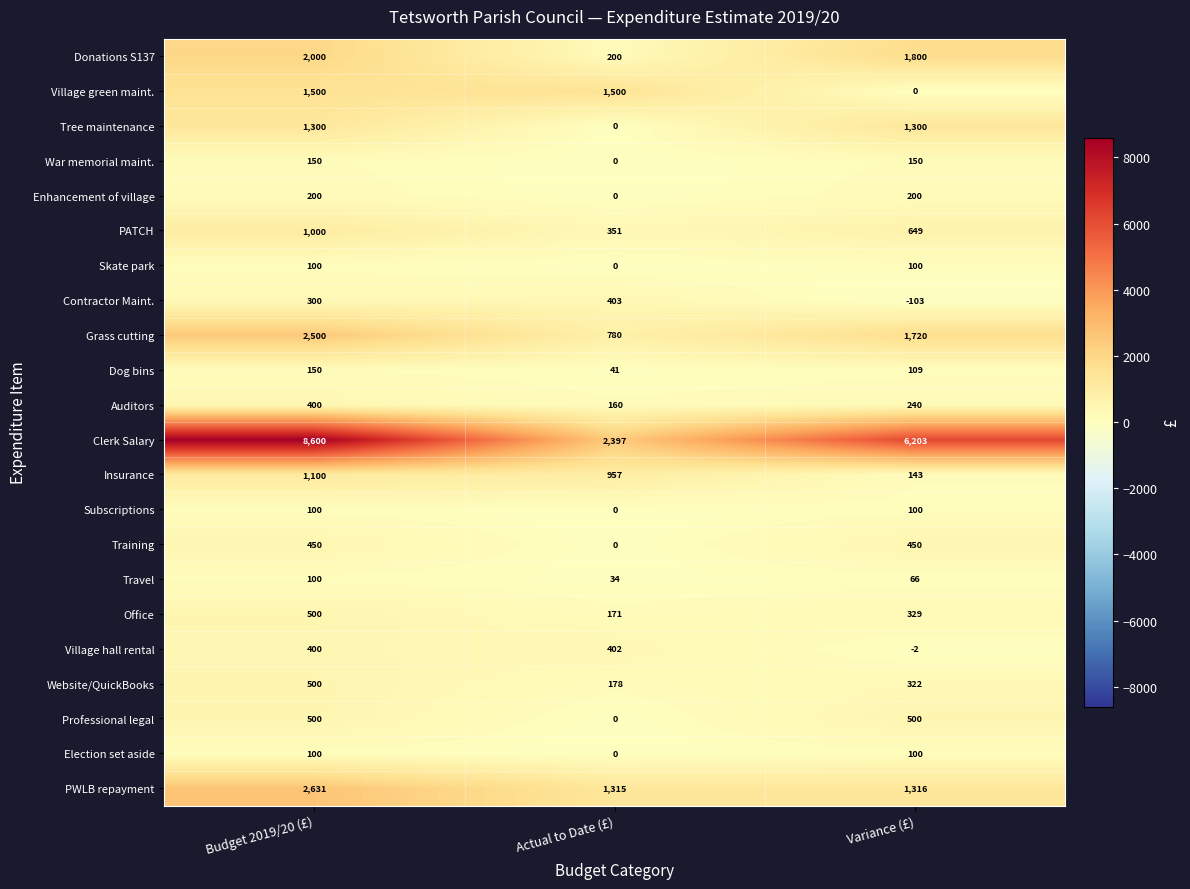

Count the Training values in the range 0 to 450.

3